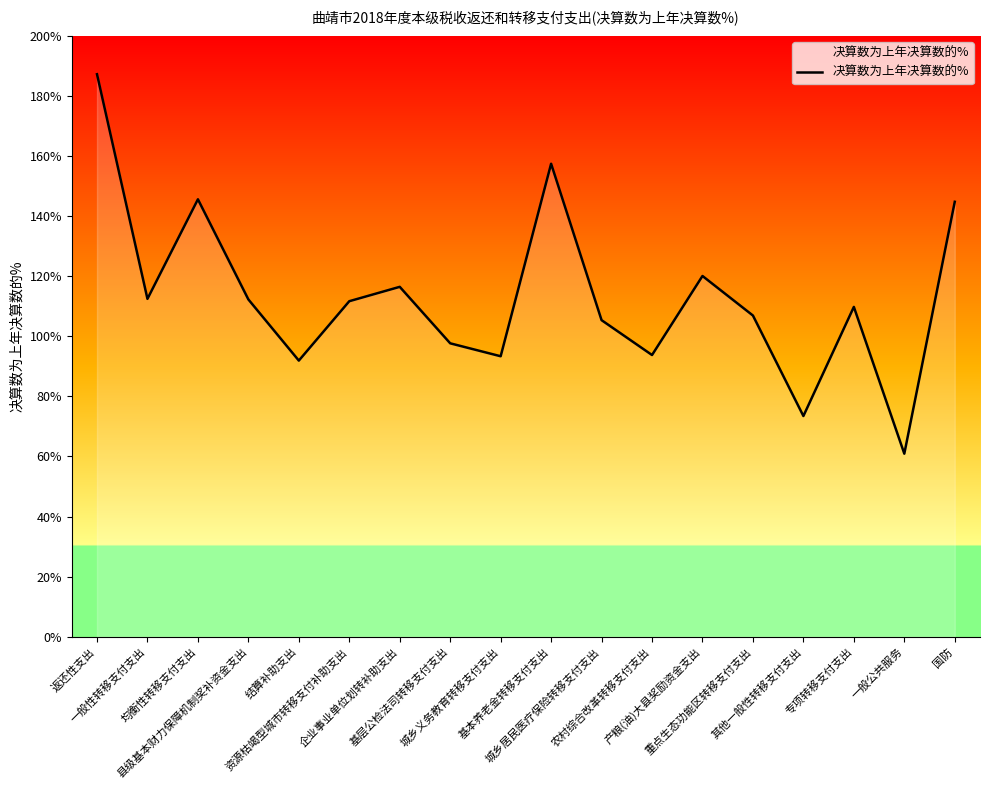

The value at 一般公共服务 is 0.9. True or false?

False